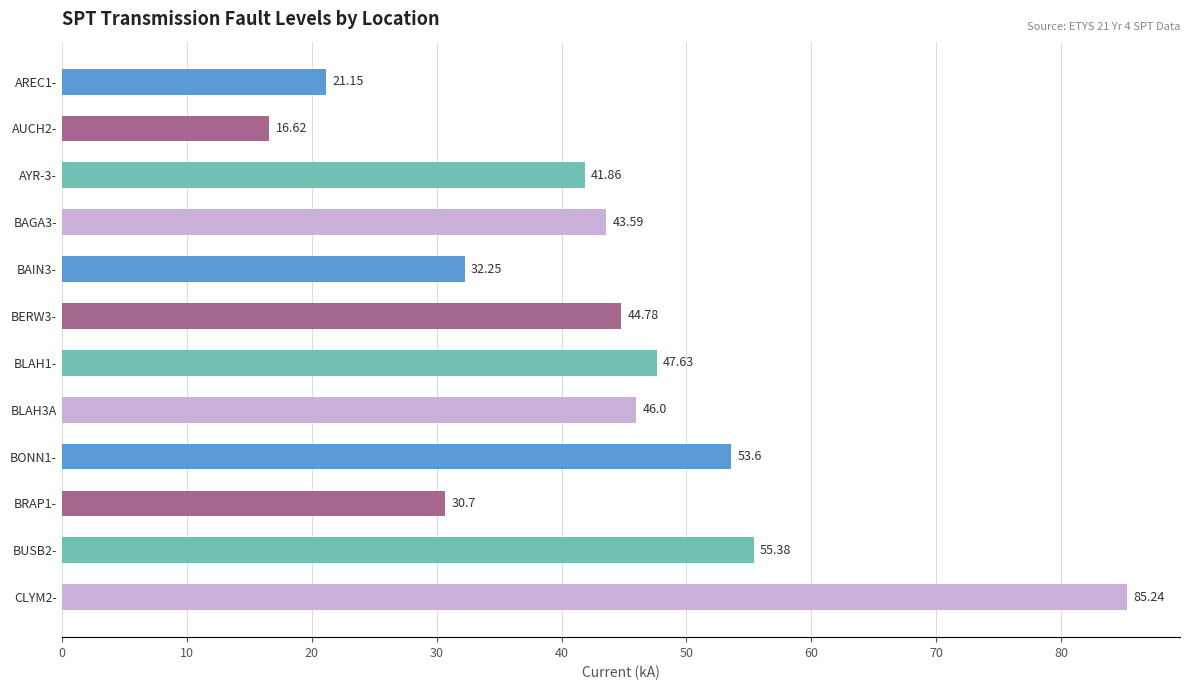

List the labels in order of value, largest first.

CLYM2-, BUSB2-, BONN1-, BLAH1-, BLAH3A, BERW3-, BAGA3-, AYR-3-, BAIN3-, BRAP1-, AREC1-, AUCH2-